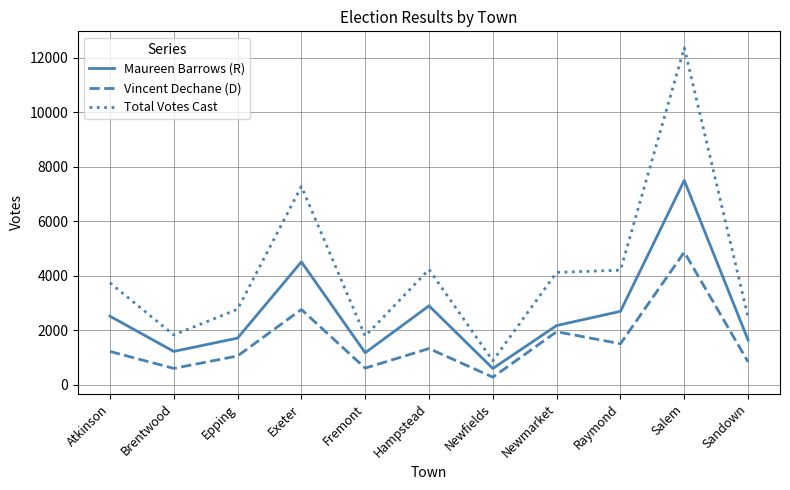

What is the difference between the maximum and minimum values in the Total Votes Cast series?

11484